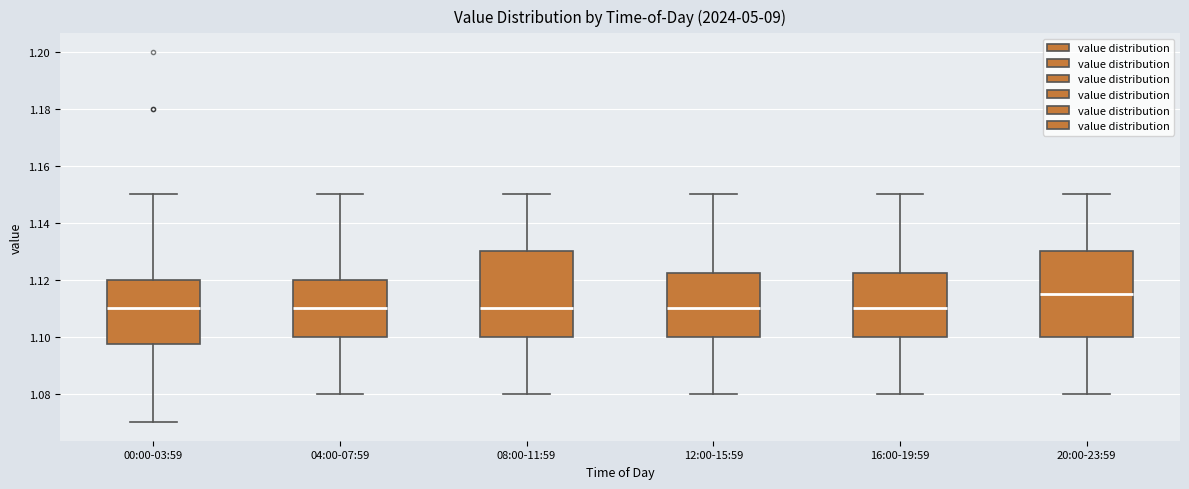

Which box's median line is the highest?

20:00-23:59